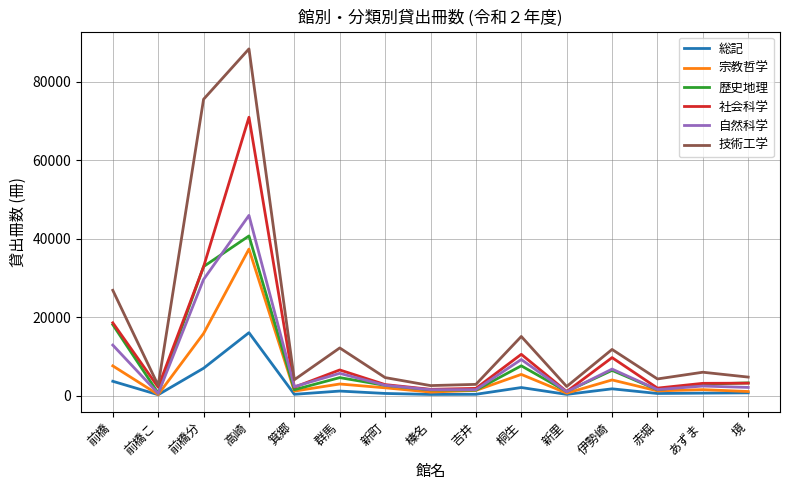

Which label corresponds to the largest value in the chart?

高崎